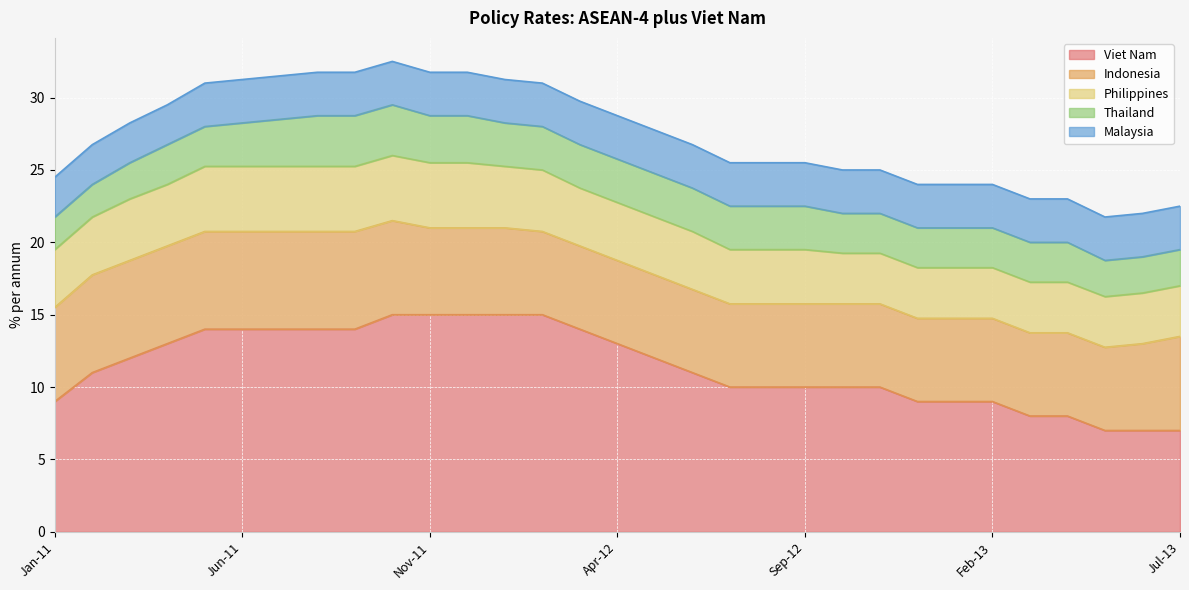

Which label corresponds to the smallest value in the chart?

Jan-11